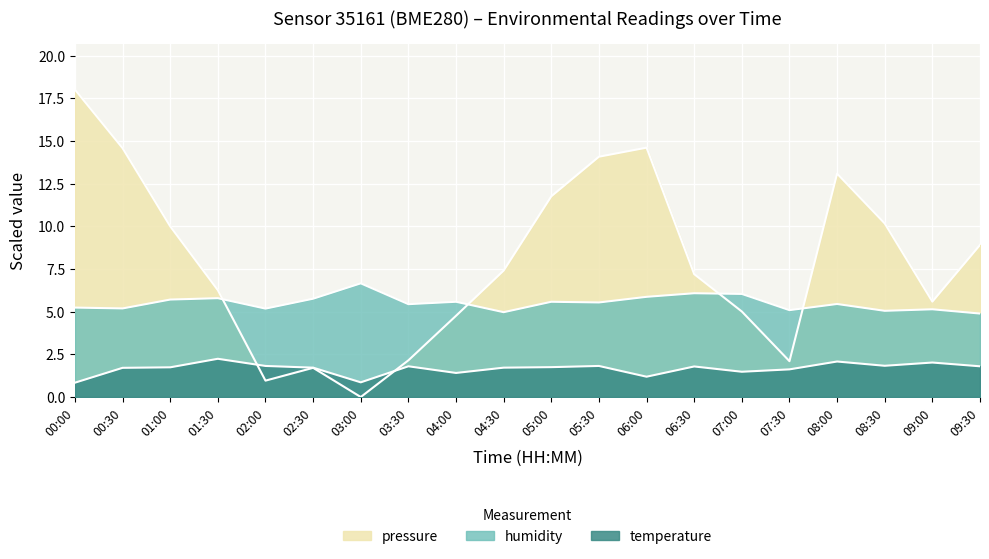

True or false: pressure has a value of 2.1 at 03:30.

True